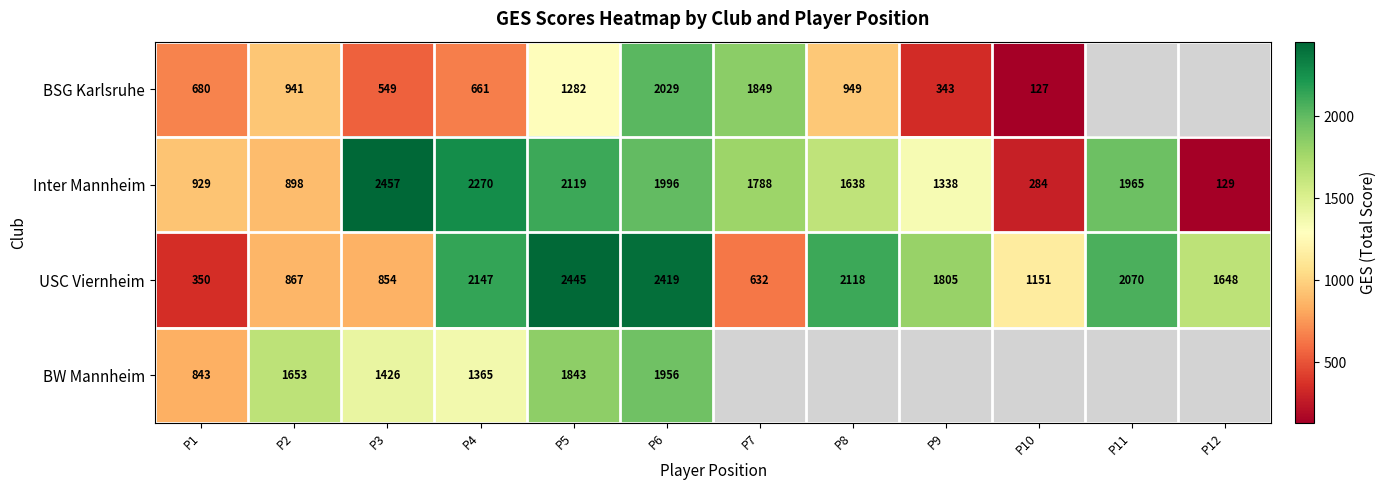

Which has a higher value, P10 or P11?

P11